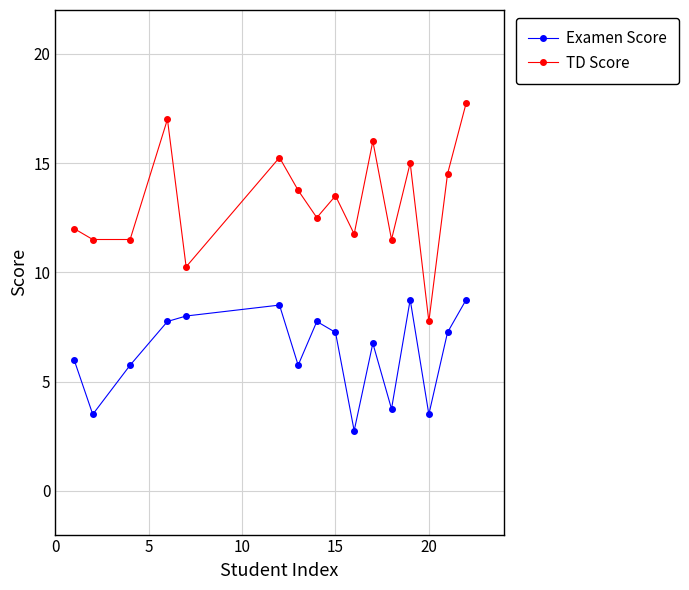

What is the minimum value shown in the chart?

2.8